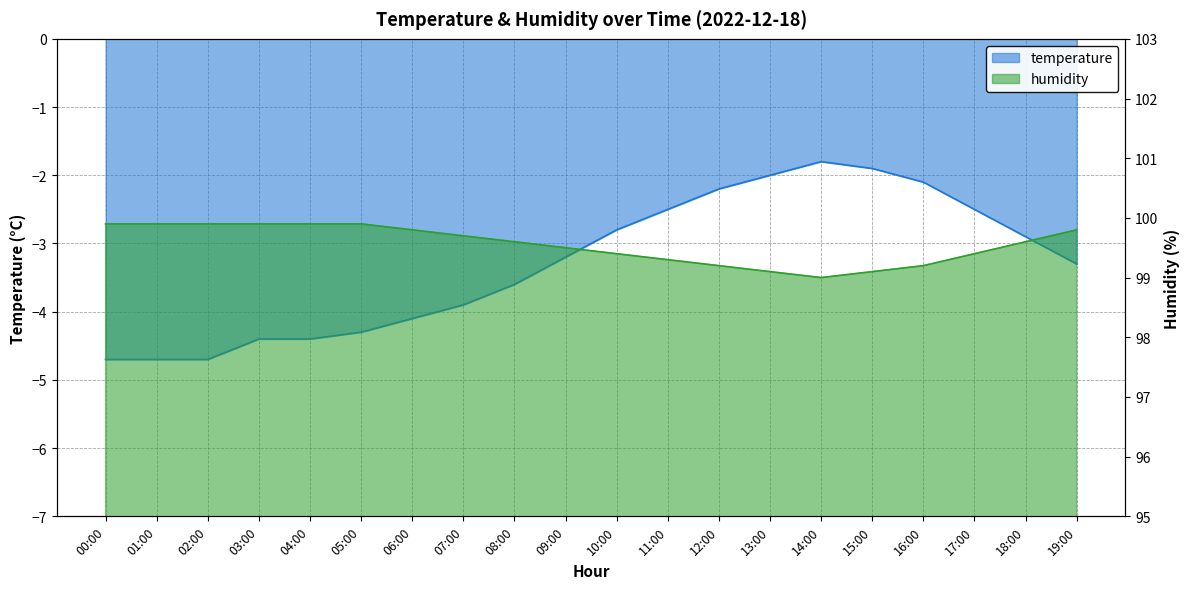

What is the value of the temperature point at the 18th from the left?

-2.5